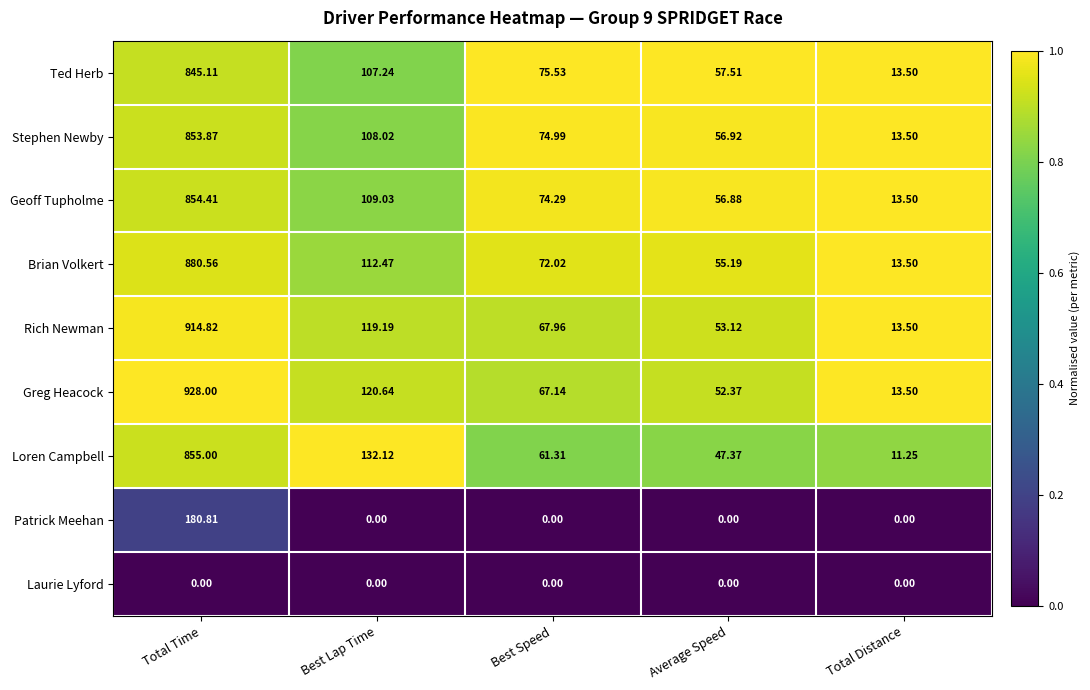

Which series has the widest spread of values?

Greg Heacock